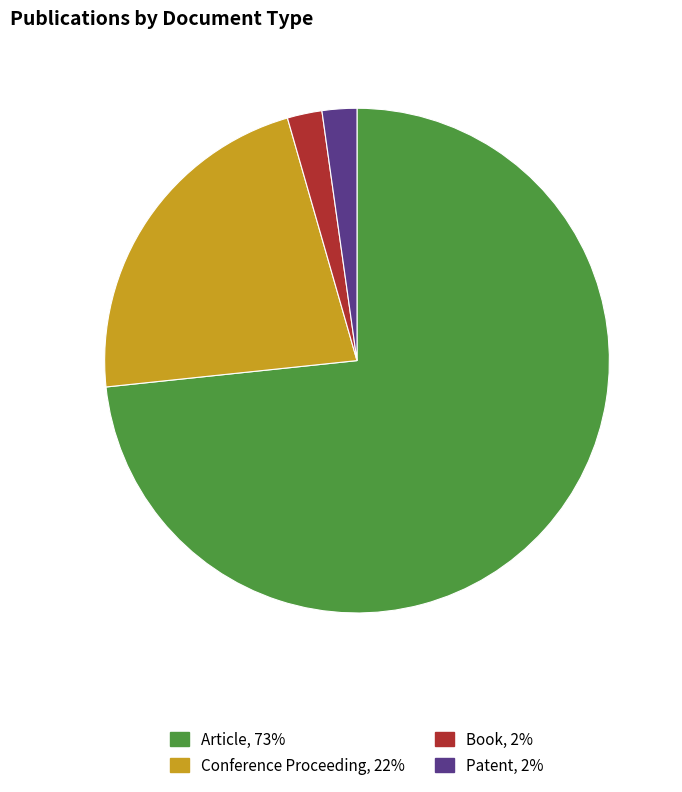

Which has a higher value, Patent or Conference Proceeding?

Conference Proceeding